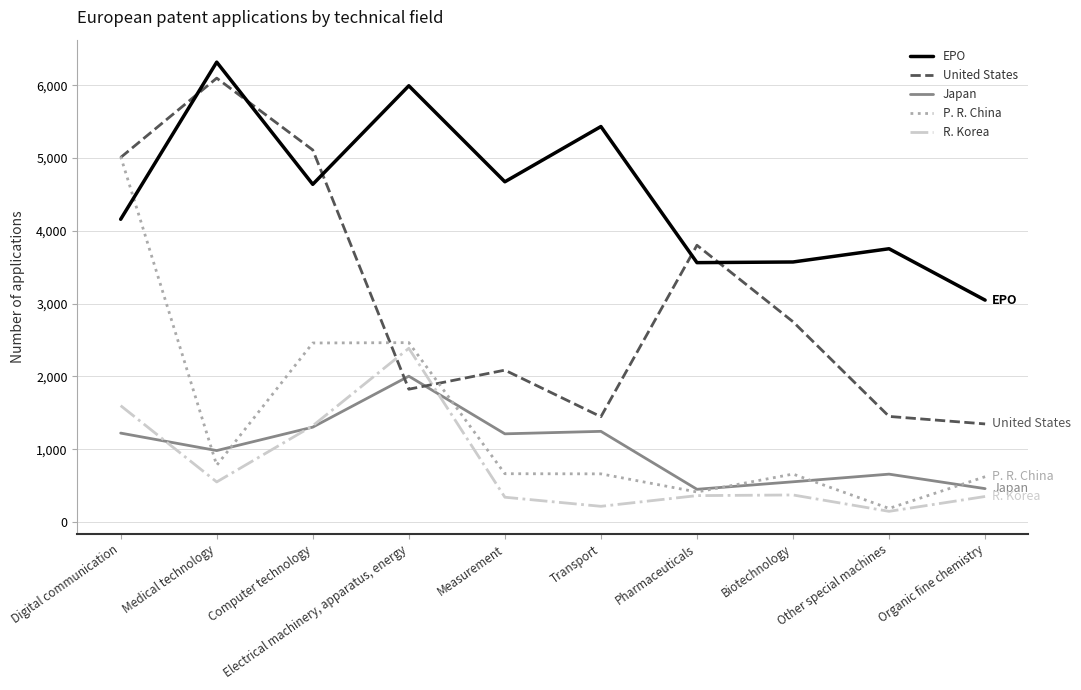

How many lines are shown in the chart?

5